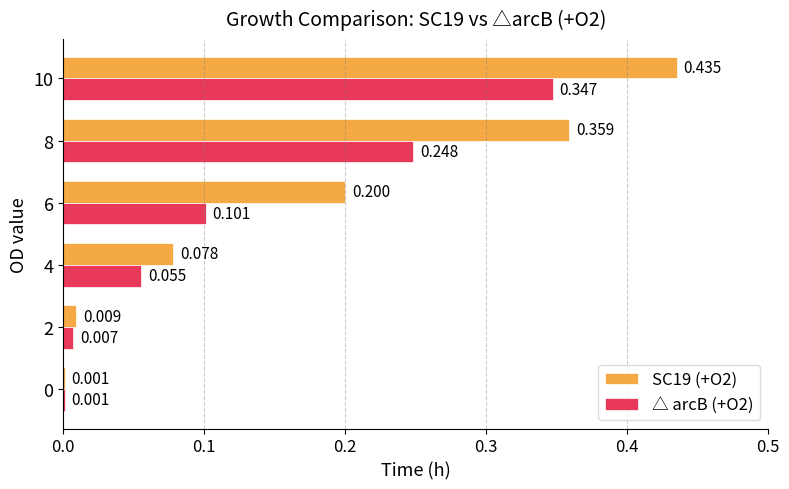

Is the value of SC19 (+O2) at 0 greater than the value of △ arcB (+O2) at 6?

No